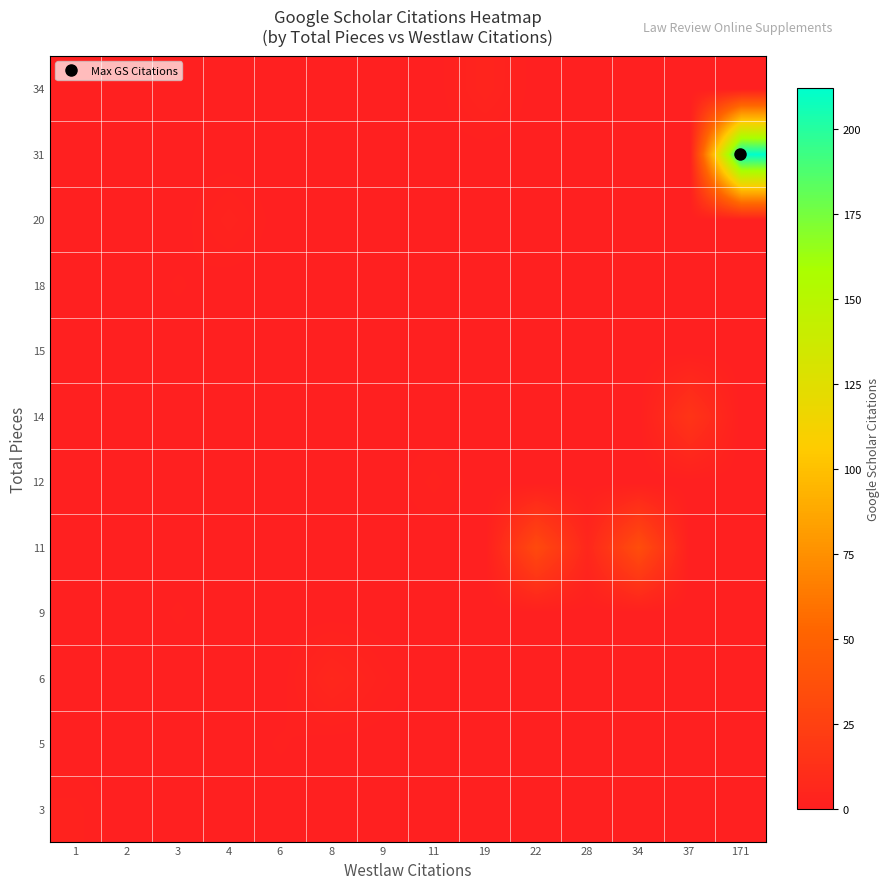

Which series has the largest range (max minus min)?

31